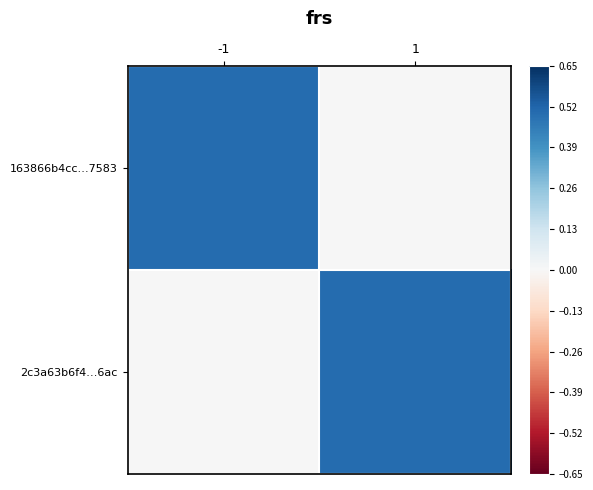

What is the difference between the highest and lowest values at 1?

0.5